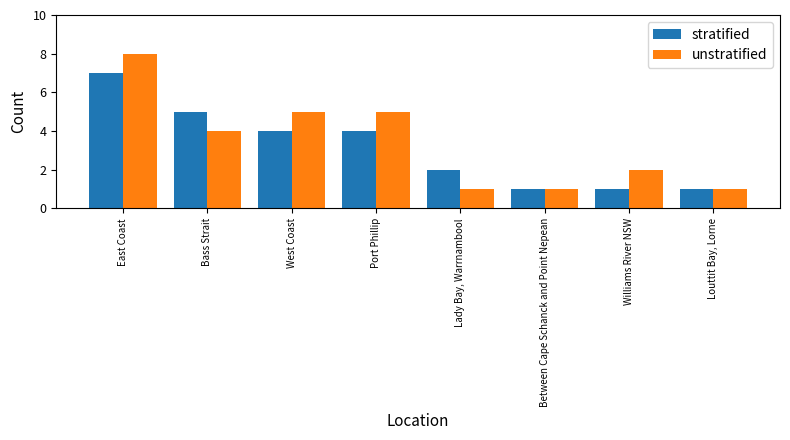

What is the total value across all series at Between Cape Schanck and Point Nepean?

2